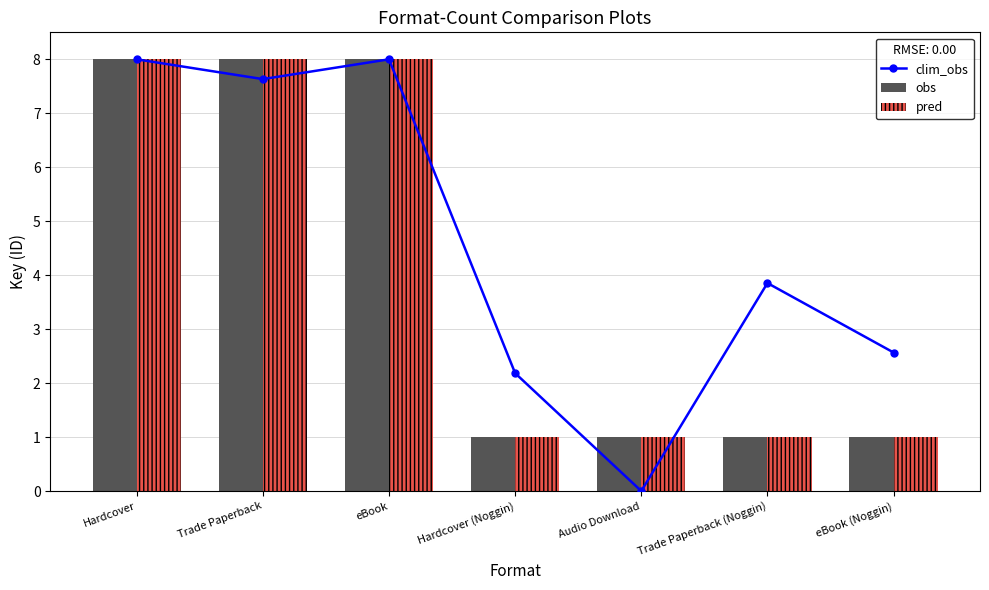

What is the value of the pred bar at the 5th from the left?

1